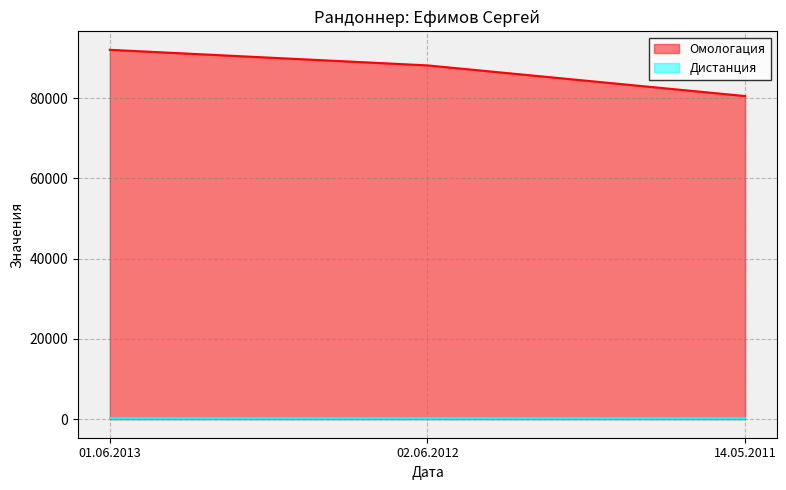

Between 14.05.2011 and 01.06.2013, which is larger?

01.06.2013